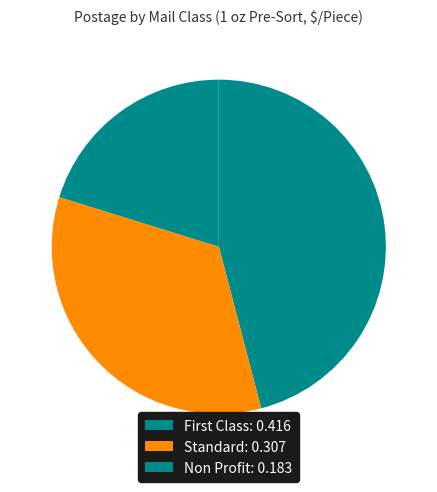

How many slices are in this pie chart?

3